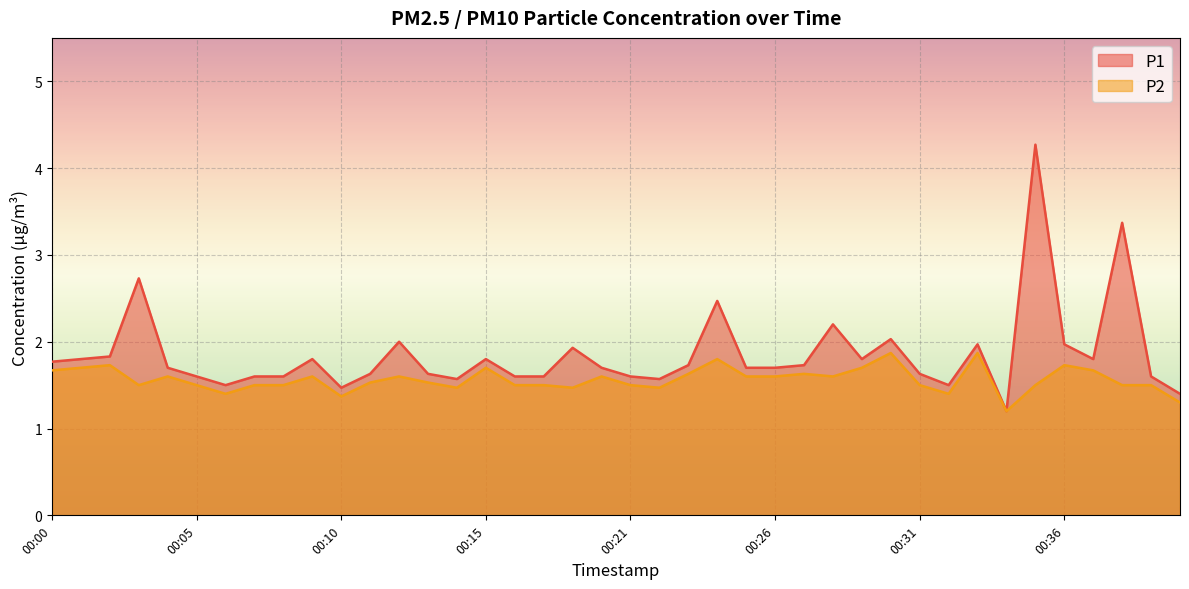

What is the value of the P2 point at the 28th from the left?

1.6